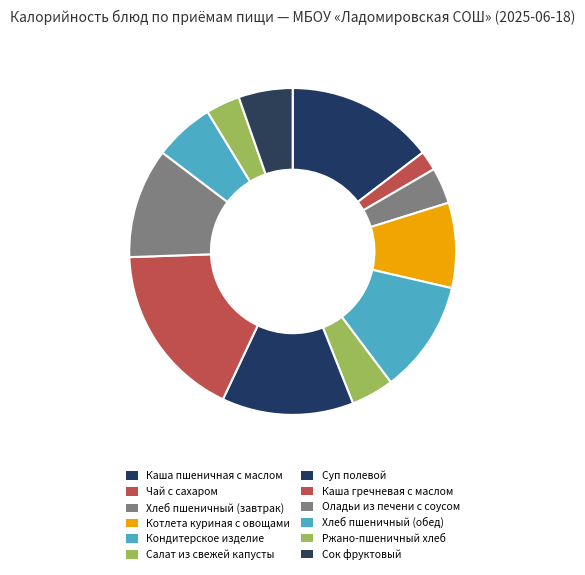

Which slice is the largest?

Каша гречневая с маслом